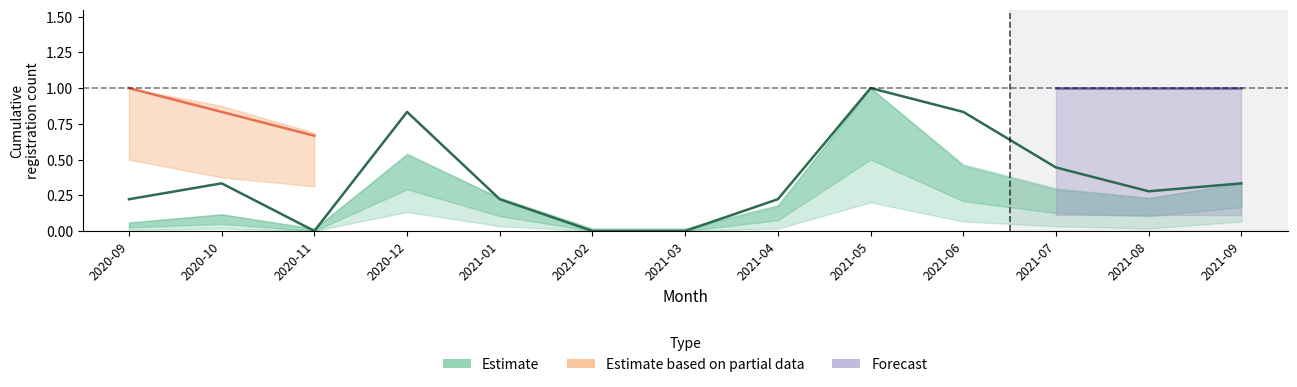

Reading left to right, list all the values displayed in this chart.

0.2	0.3	0.0	0.8	0.2	0.0	0.0	0.2	1.0	0.8	0.4	0.3	0.3